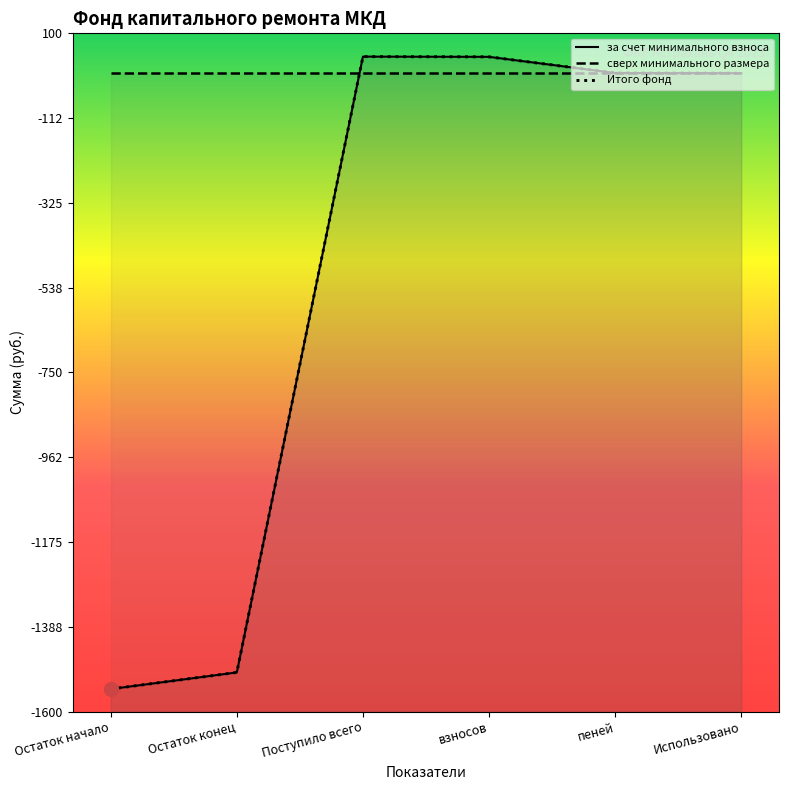

Does the chart display data point markers on the line(s)?

No